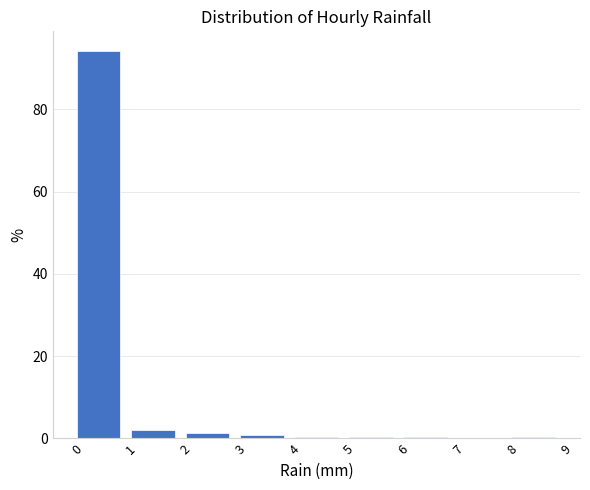

Reading left to right, list every bar in this chart as the range it spans on the x-axis followed by its height. The values are not printed on the chart, so give them approximately, as read against the axis.

0 to 1: 94
1 to 2: 2
2 to 3: under 2
3 to 4: under 2
4 to 5: under 2
5 to 6: under 2
6 to 7: under 2
7 to 8: 0
8 to 9: under 2